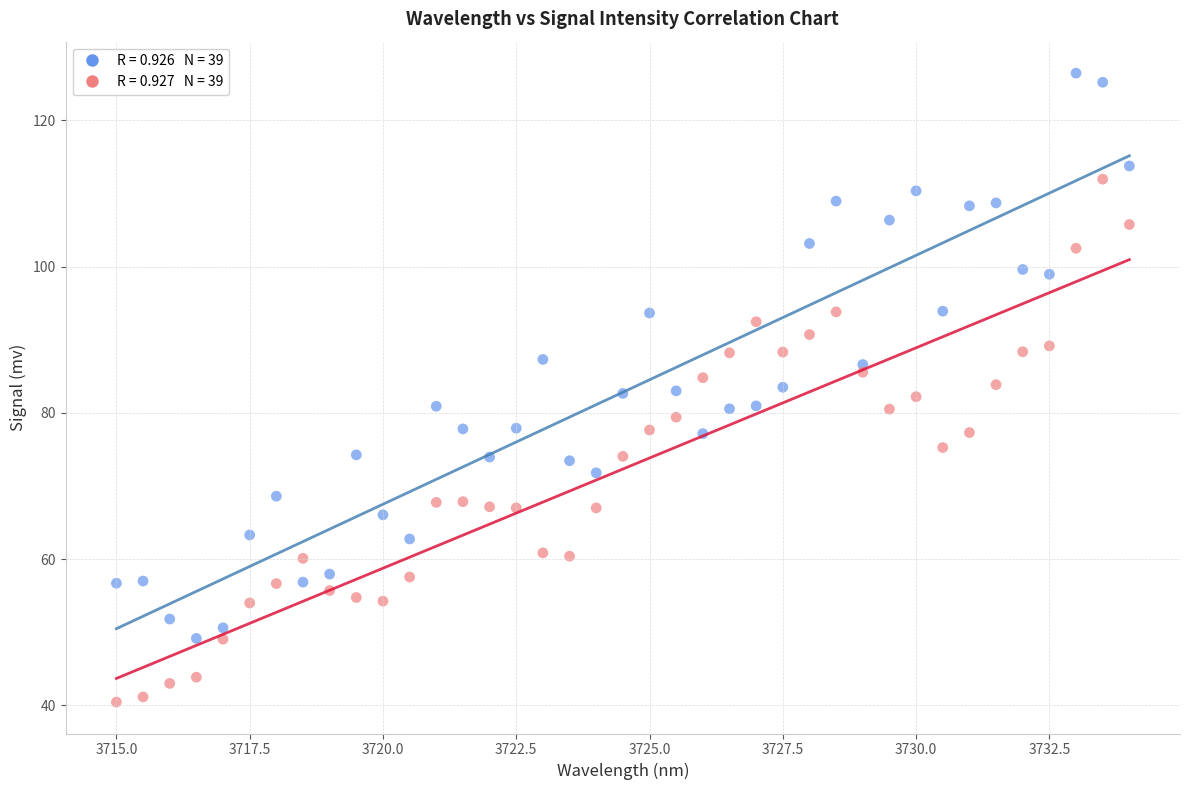

Across all data points, what is the range of Y values (max minus min)?

86.0